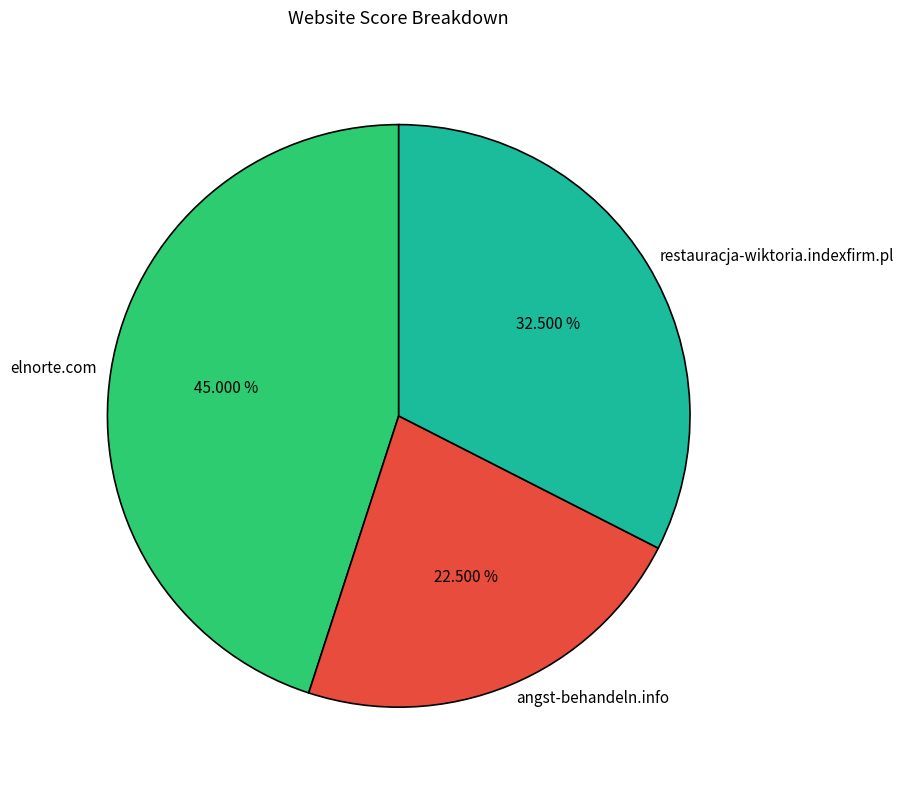

What percentage do restauracja-wiktoria.indexfirm.pl and elnorte.com together represent?

77.5%